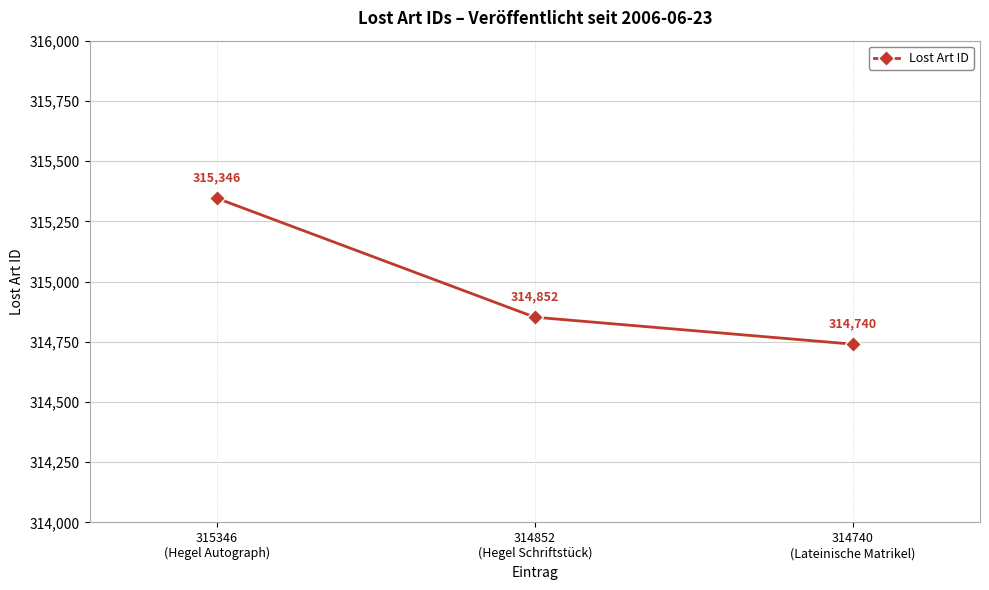

How many lines are shown in the chart?

1